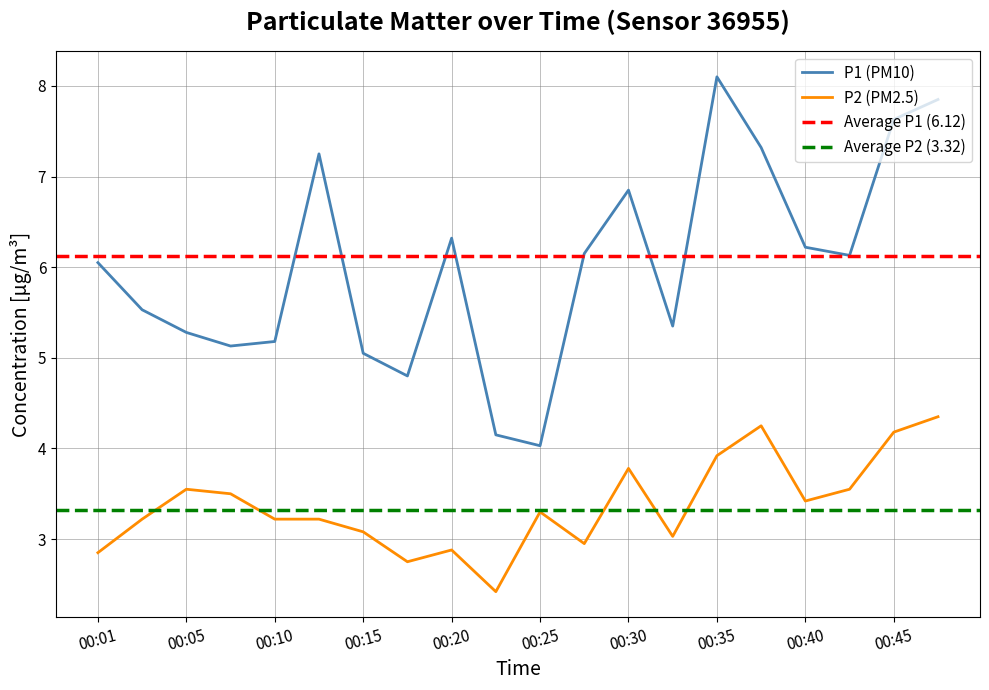

What is the average value of the P1 series?

6.0